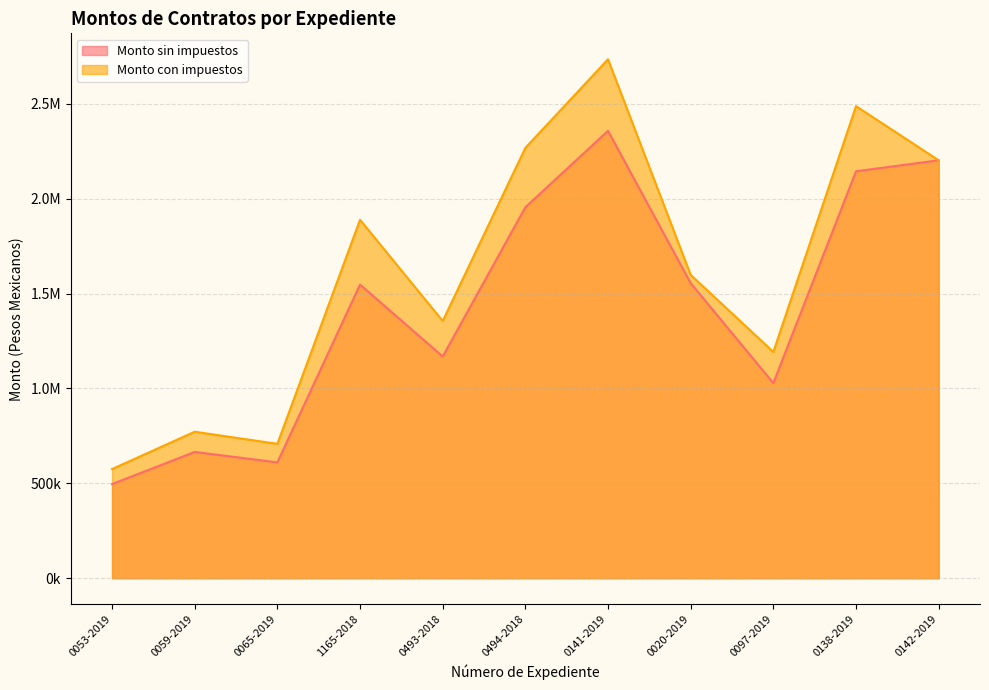

List the labels in order of Monto sin impuestos value, smallest first.

0053-2019, 0065-2019, 0059-2019, 0097-2019, 0493-2018, 1165-2018, 0020-2019, 0494-2018, 0138-2019, 0142-2019, 0141-2019